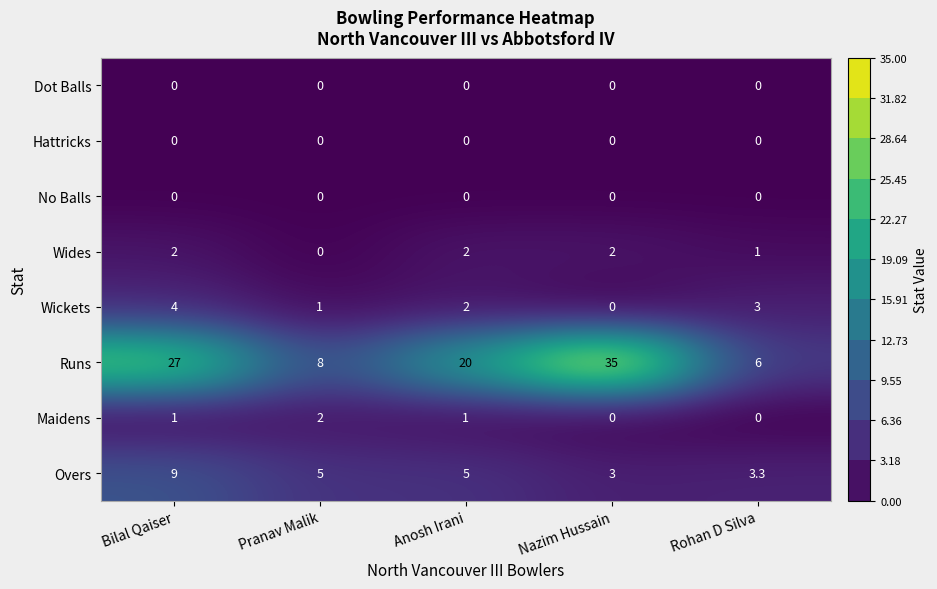

The Runs series shows 8.0 at Pranav Malik. True or false?

True